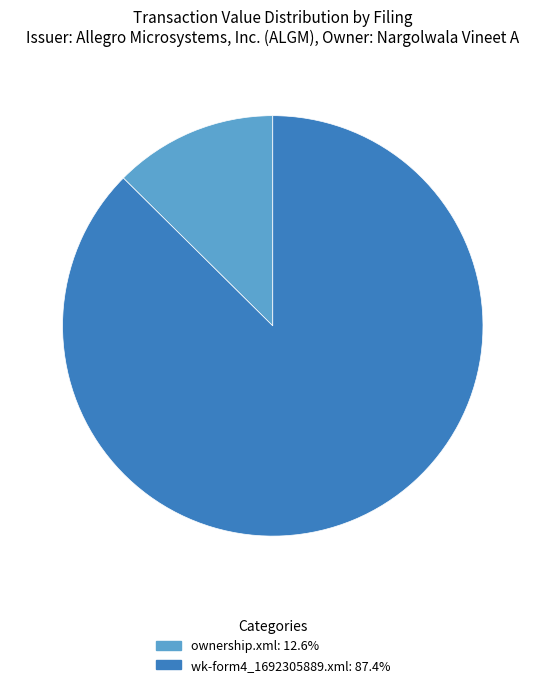

How many segments does this pie chart have?

2